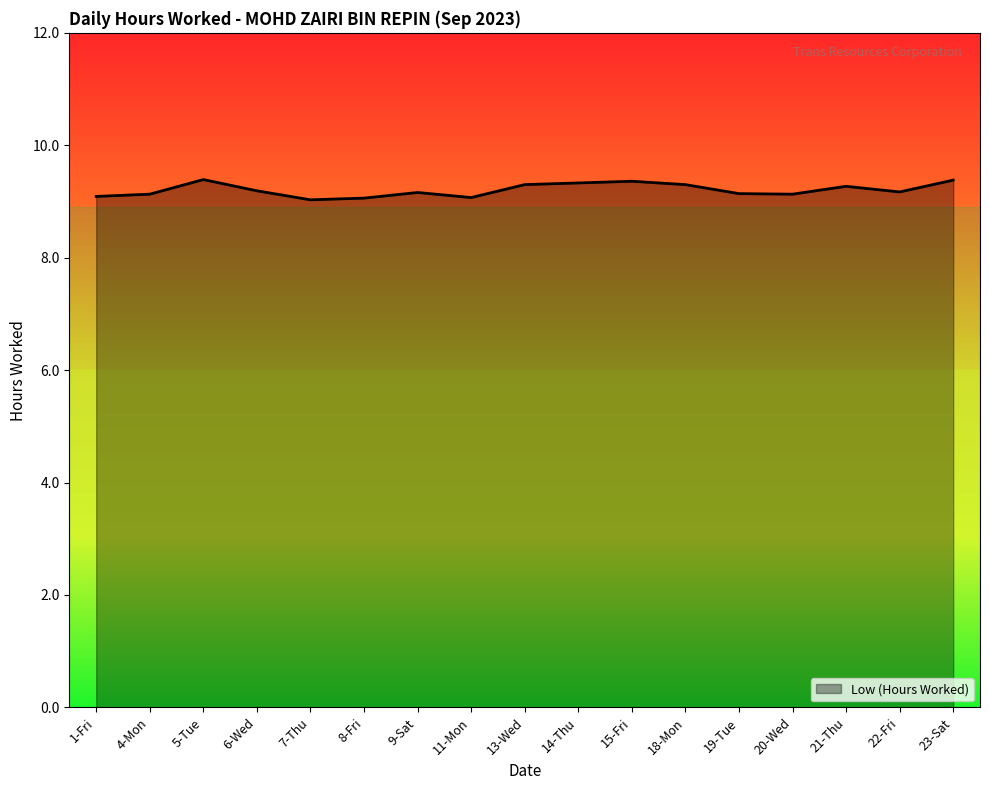

Is it true that the value at 7-Thu is 6.1?

False